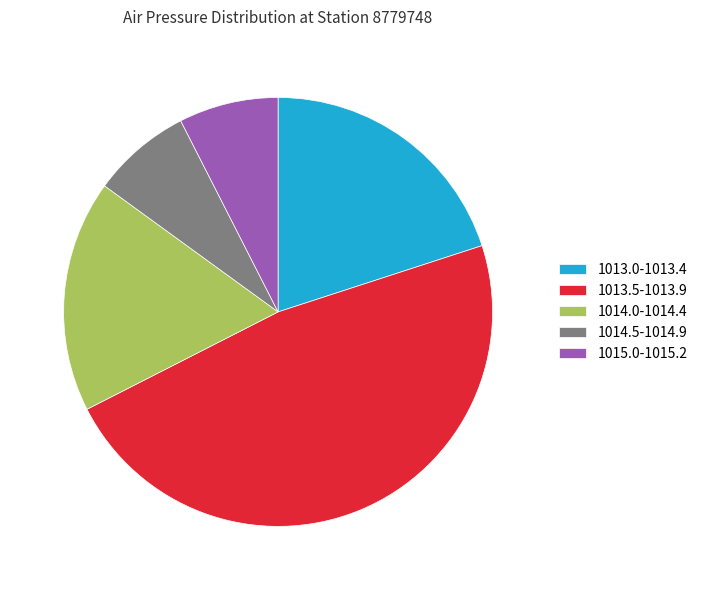

Is the sum of 1015.0-1015.2 and 1013.0-1013.4 greater than half?

No